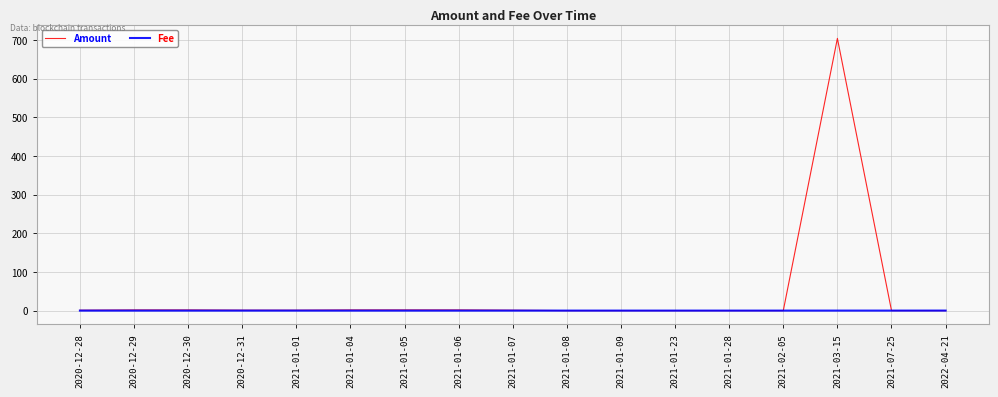

Which label corresponds to the largest value in the chart?

2021-03-15